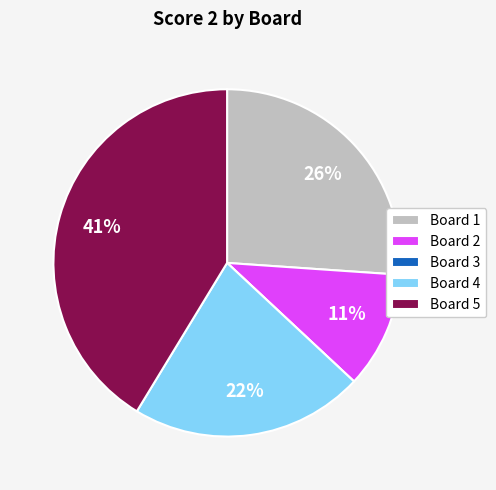

Is the sum of Board 4 and Board 2 greater than half?

No